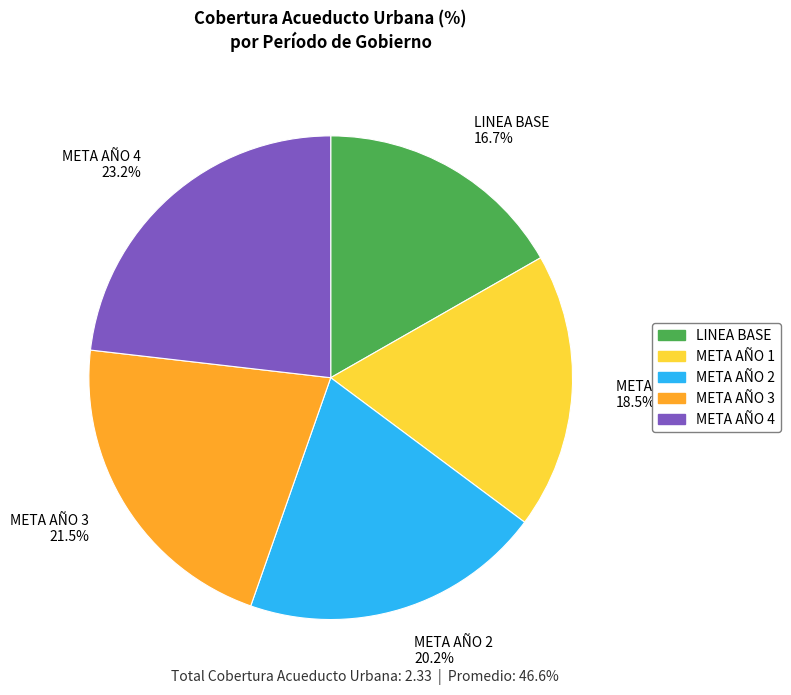

How many segments does this pie chart have?

5